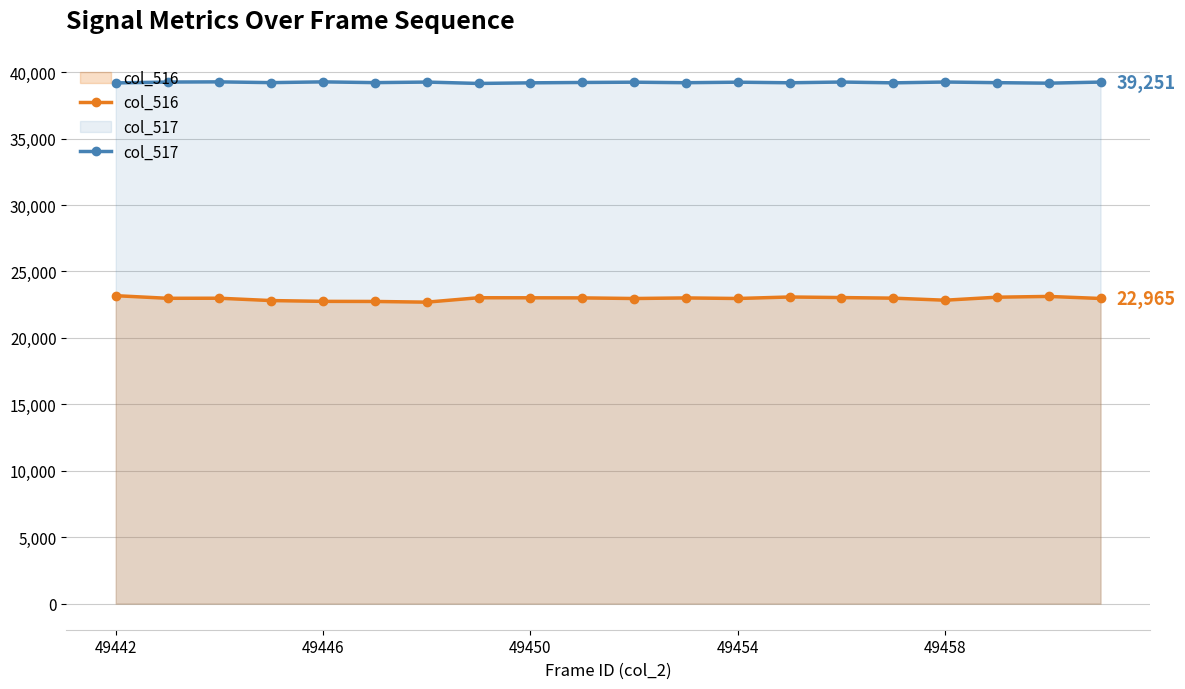

What is the total value across all series at 49446?

62016